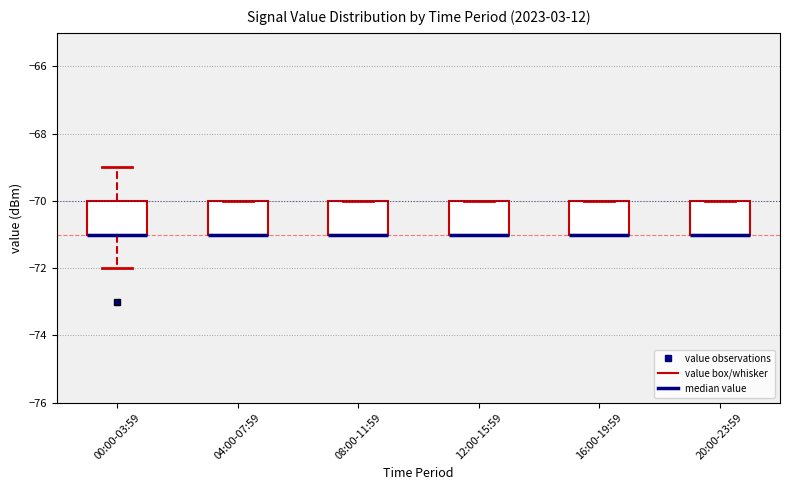

Reading left to right, read every box against the y-axis: the position of its median line, the range the box covers, and the ends of its whiskers. The values are not printed on the chart, so give them approximately, as read against the axis.

00:00-03:59: median -71 (drawn on the box's lower edge), box -71 to -70, whiskers -72 to -69
04:00-07:59: median -71 (drawn on the box's lower edge), box -71 to -70, whiskers -71 to -70
08:00-11:59: median -71 (drawn on the box's lower edge), box -71 to -70, whiskers -71 to -70
12:00-15:59: median -71 (drawn on the box's lower edge), box -71 to -70, whiskers -71 to -70
16:00-19:59: median -71 (drawn on the box's lower edge), box -71 to -70, whiskers -71 to -70
20:00-23:59: median -71 (drawn on the box's lower edge), box -71 to -70, whiskers -71 to -70